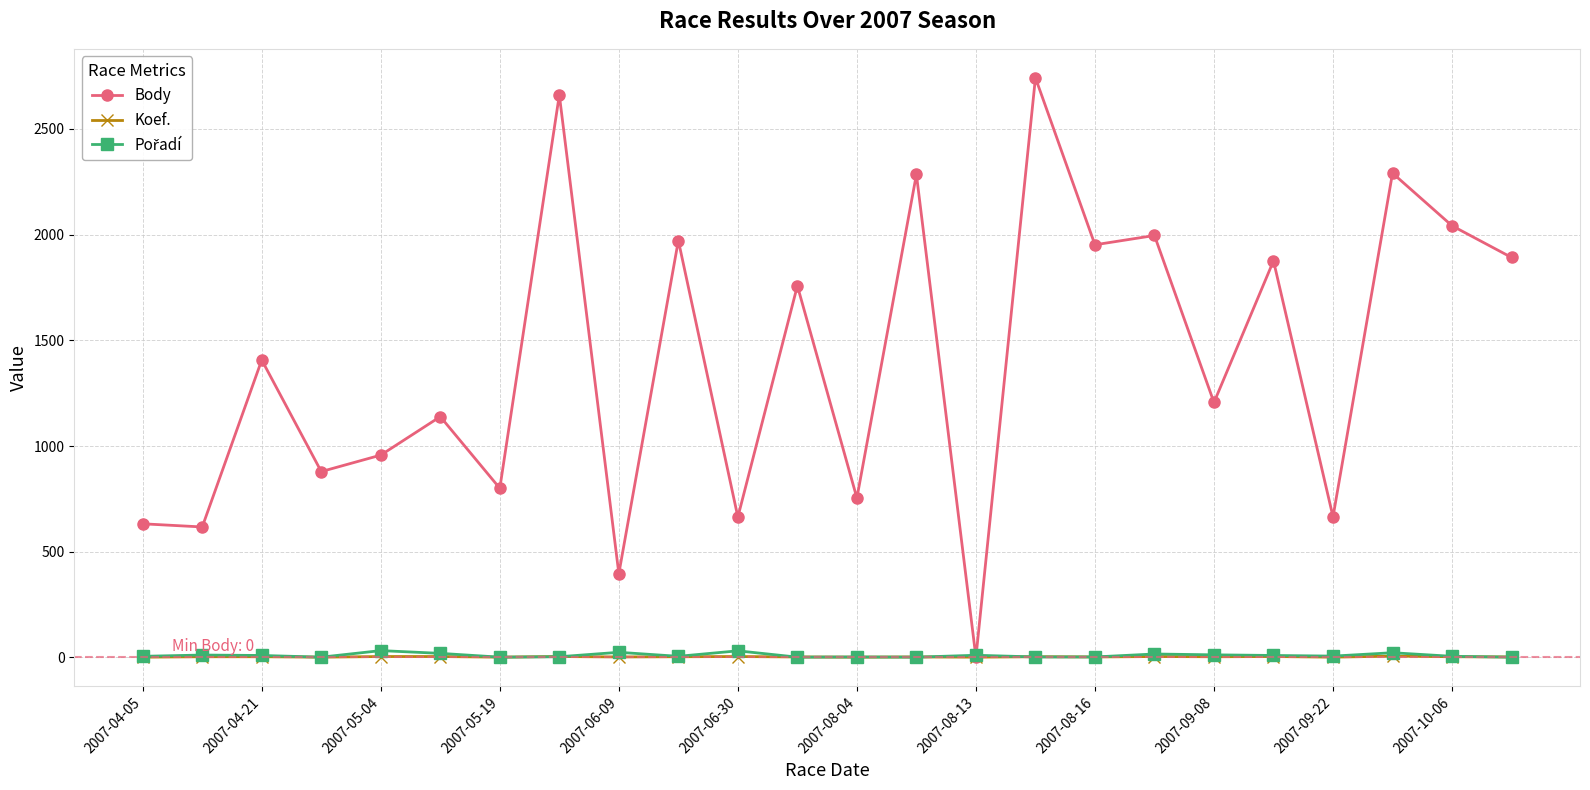

True or false: Body has more than 1 points higher than both neighbors.

True